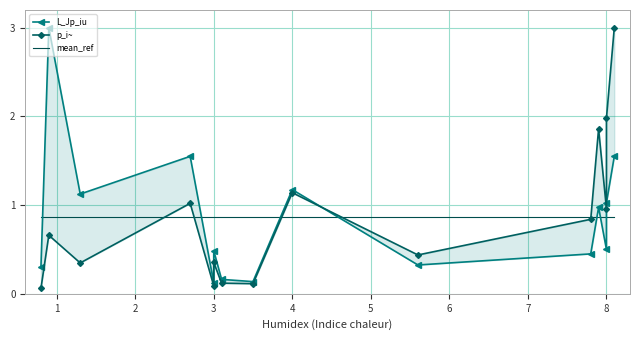

List the series in order of their peak value, highest first.

L_Jp_iu, p_i~, mean_ref